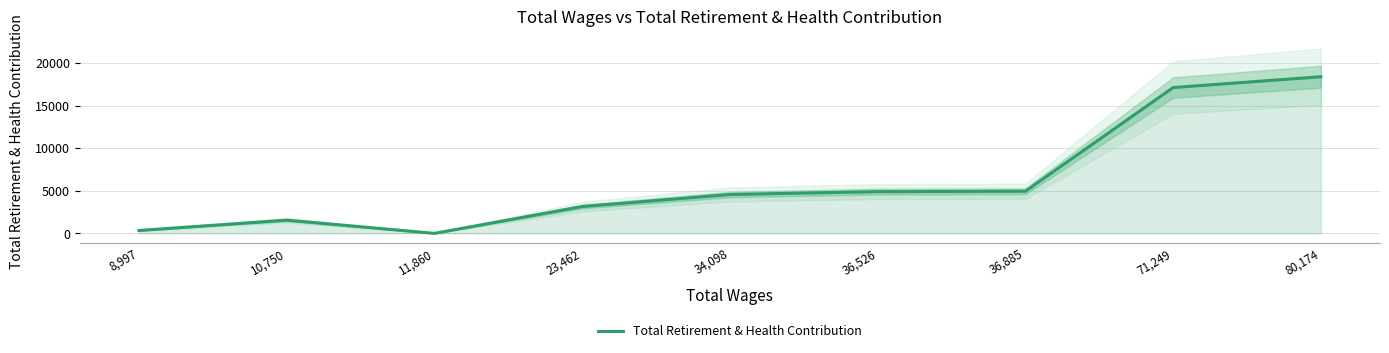

How many lines are shown in the chart?

1